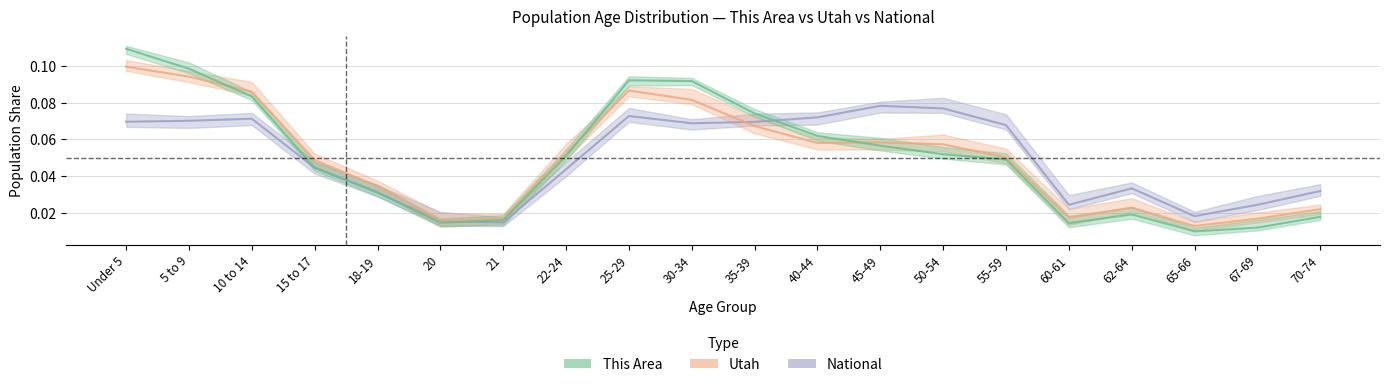

Rank the series by their maximum value, from highest to lowest.

This Area, Utah, National